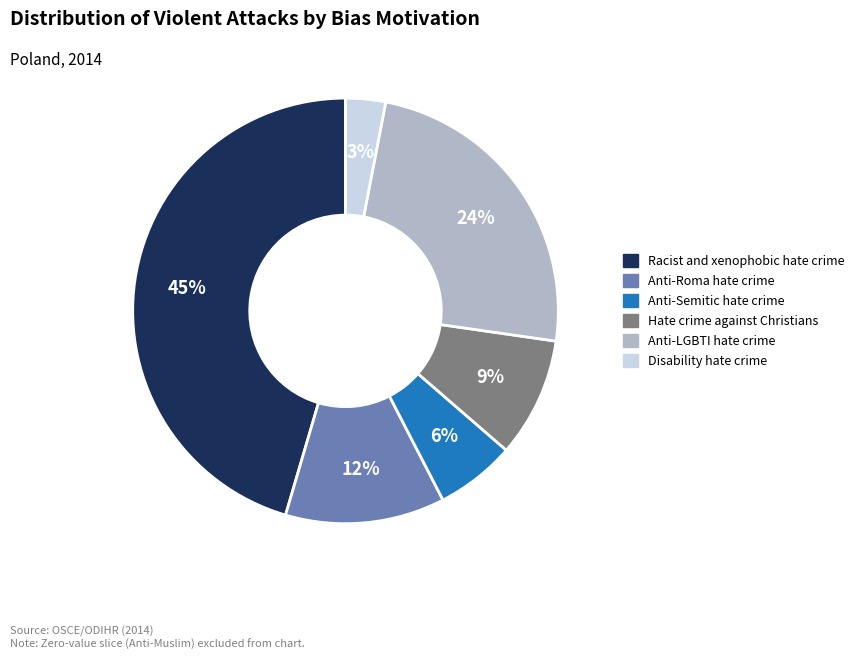

Is there any slice that represents more than half of the pie?

No